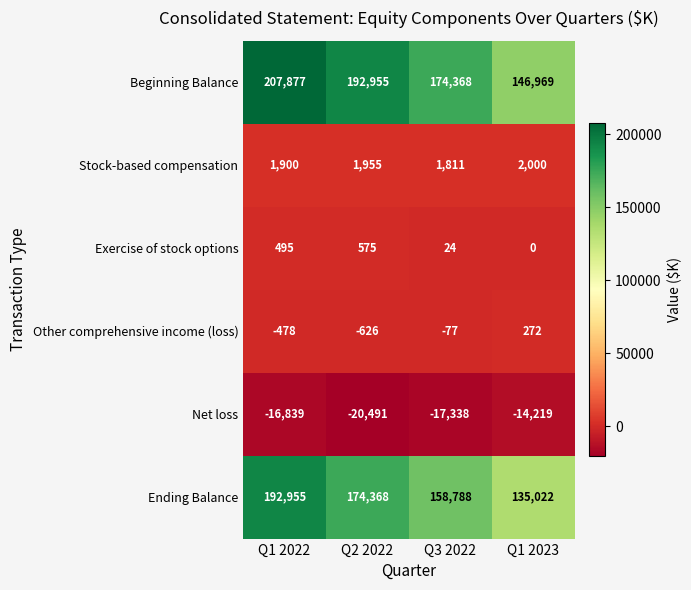

How many distinct data groups are displayed?

6